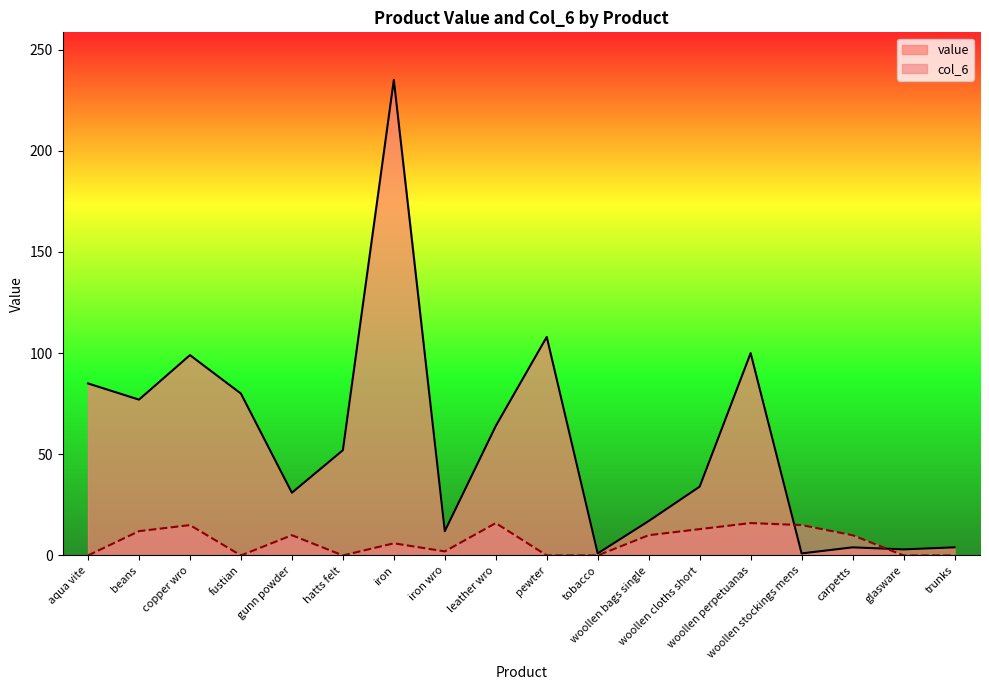

The value of value at hatts felt is 18. True or false?

False